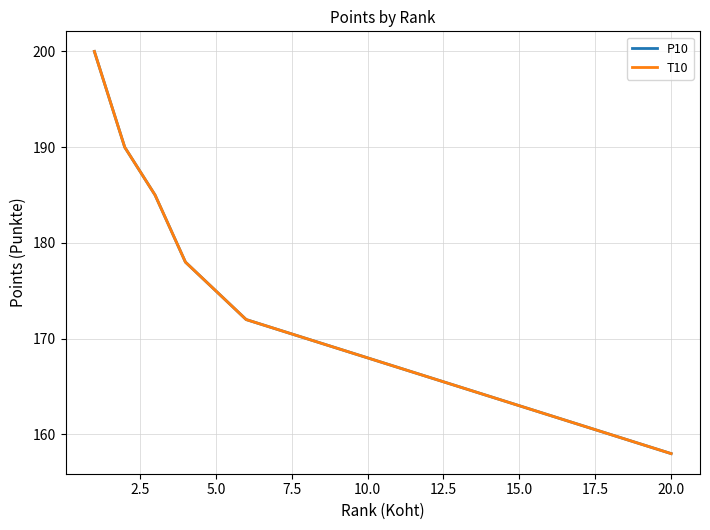

Is this an area chart (filled region under the line)?

No